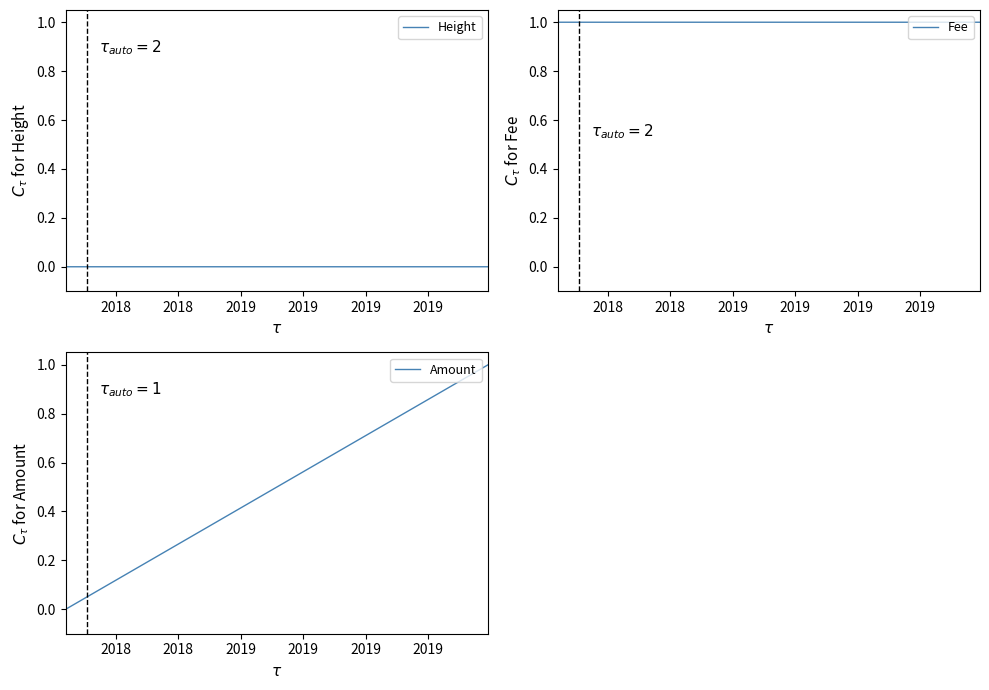

How many positive values does the Fee series have?

2